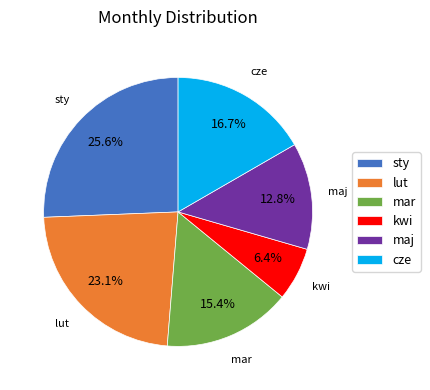

True or false: mar accounts for 27% of the total.

False